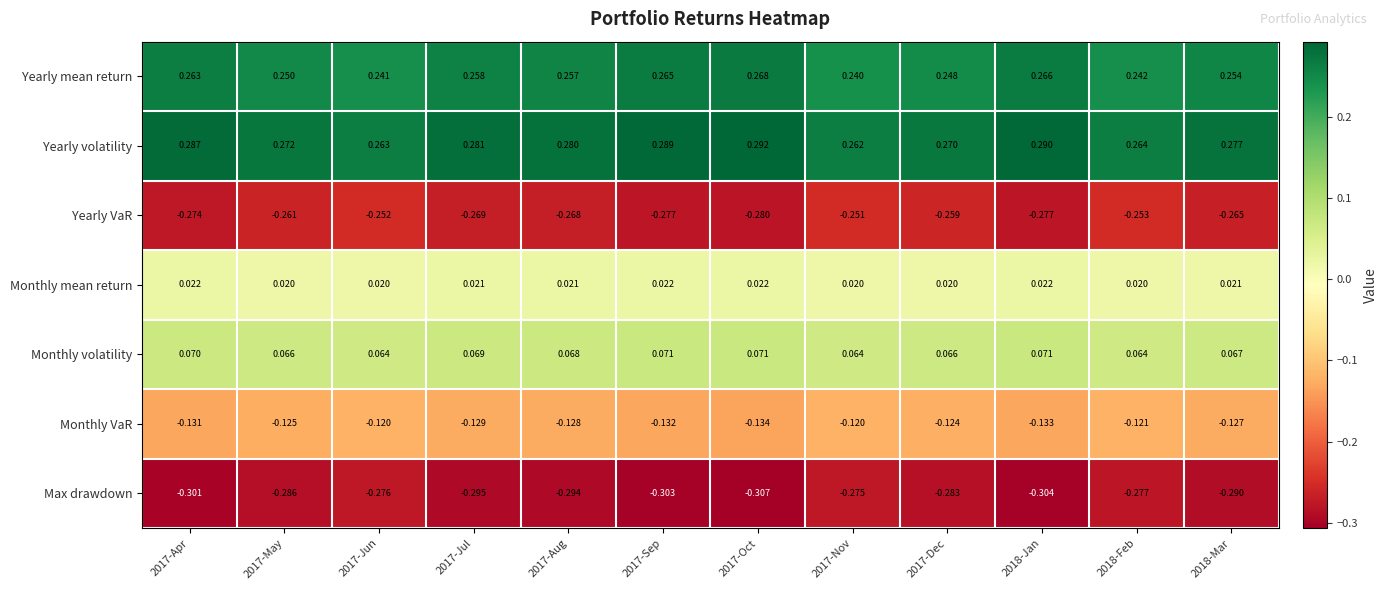

Rank the series at 2017-Apr from lowest to highest value.

Max drawdown, Yearly VaR, Monthly VaR, Monthly mean return, Monthly volatility, Yearly mean return, Yearly volatility